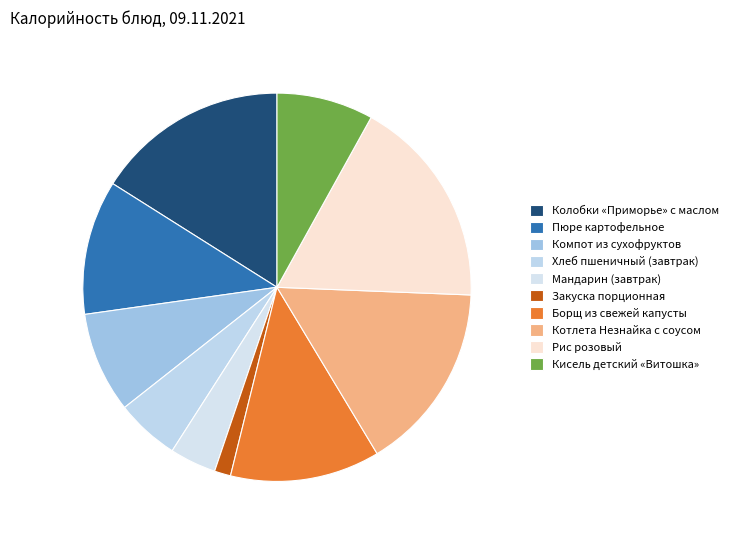

Which slice is the smallest?

Закуска порционная